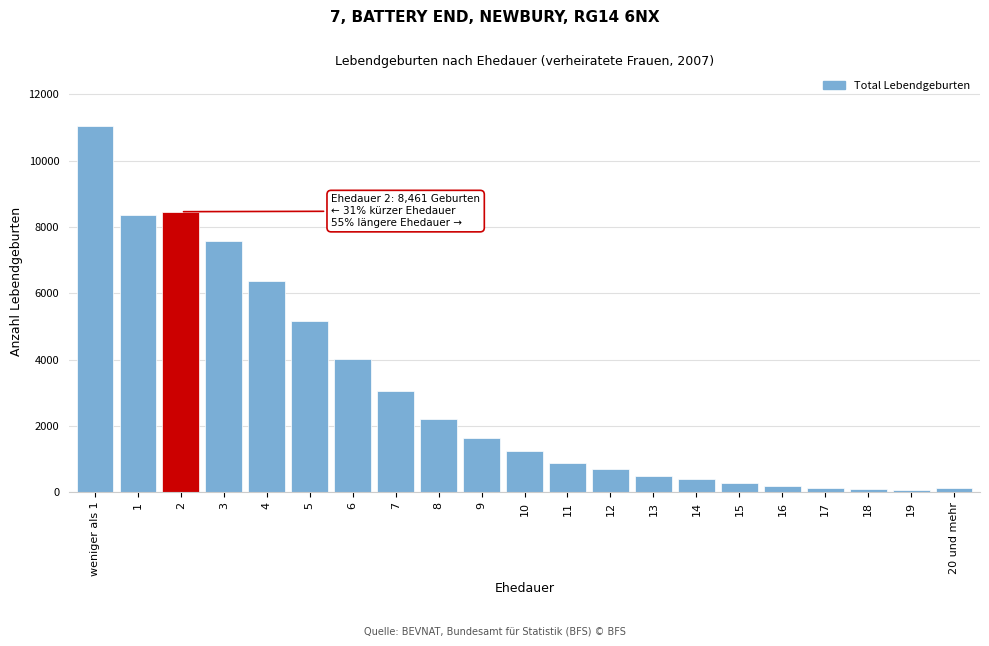

What is the average value?

2974